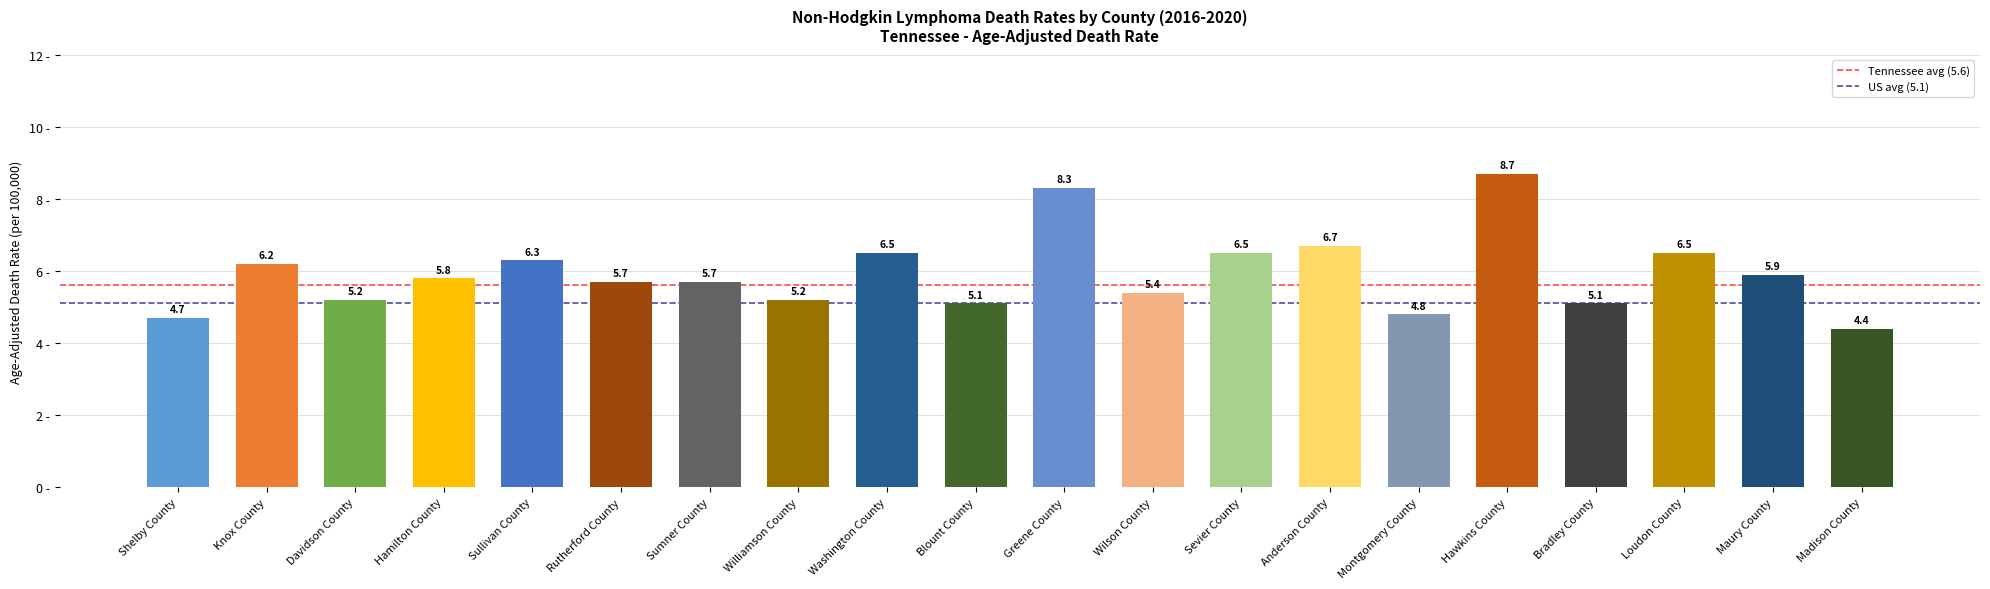

What value does the data have at Hawkins County?

8.7